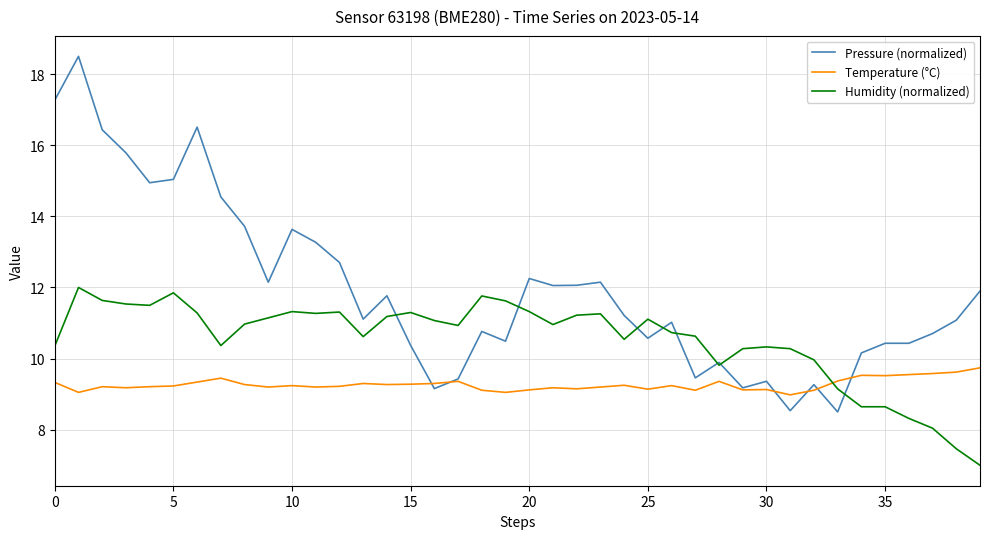

Which series has the widest spread of values?

Pressure (normalized)